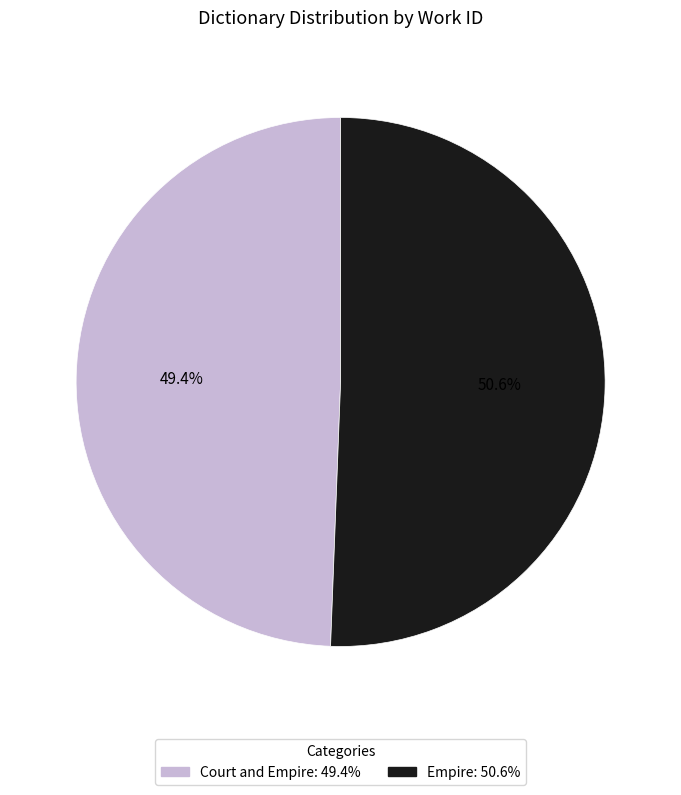

What portion of the pie excludes Empire?

49.4%